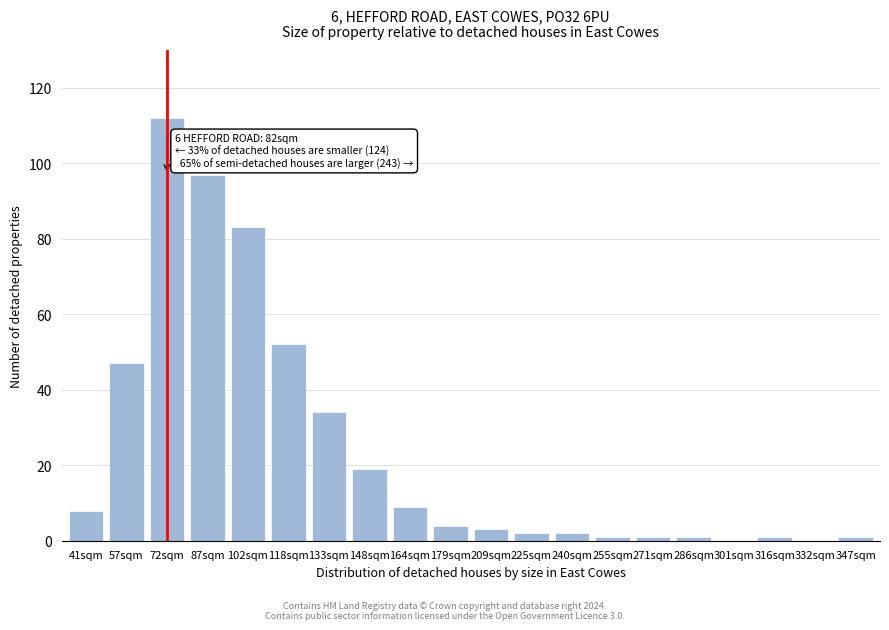

Reading left to right, extract all data points from this chart.

41sqm=8	57sqm=47	72sqm=112	87sqm=97	102sqm=83	118sqm=52	133sqm=34	148sqm=19	164sqm=9	179sqm=4	209sqm=3	225sqm=2	240sqm=2	255sqm=1	271sqm=1	286sqm=1	301sqm=0	316sqm=1	332sqm=0	347sqm=1